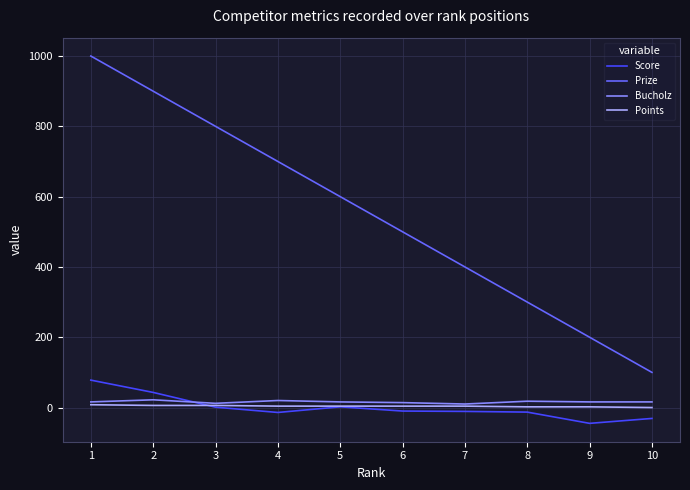

True or false: Prize and Score intersect in this chart.

False